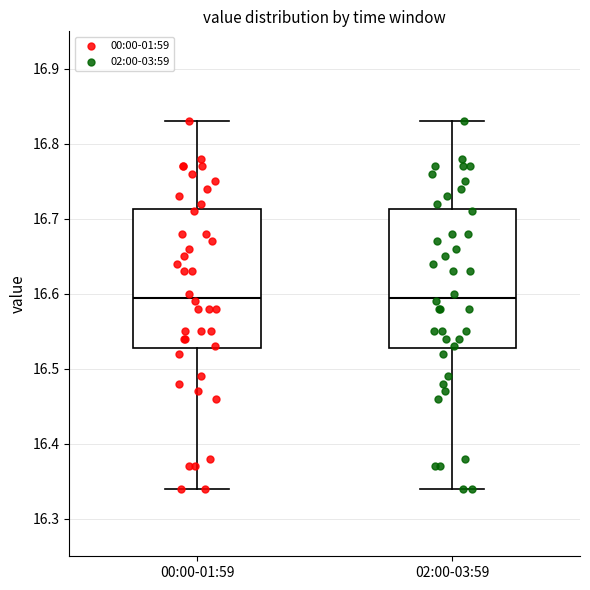

Reading left to right, read every box against the y-axis: the position of its median line, the range the box covers, and the ends of its whiskers. The values are not printed on the chart, so give them approximately, as read against the axis.

00:00-01:59: median 16.60, box 16.53 to 16.71, whiskers 16.34 to 16.83
02:00-03:59: median 16.60, box 16.53 to 16.71, whiskers 16.34 to 16.83